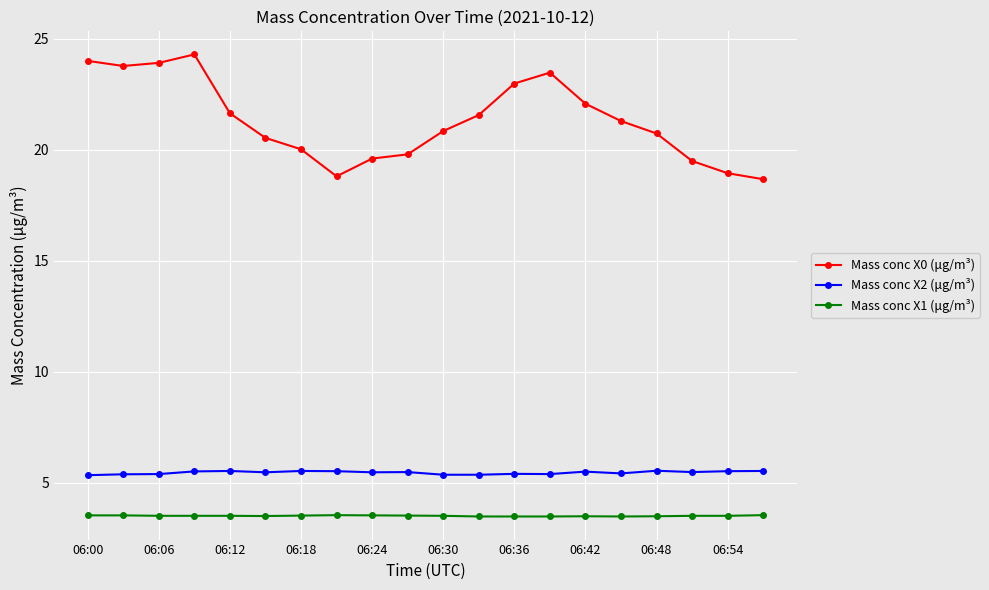

What is the average value of the Mass conc X0 (μg/m³) series?

21.3